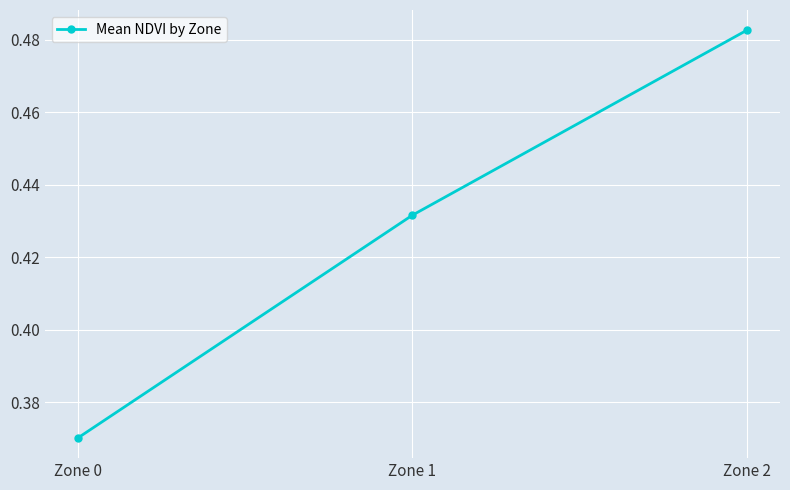

At which category does the chart reach its minimum across all series?

Zone 0